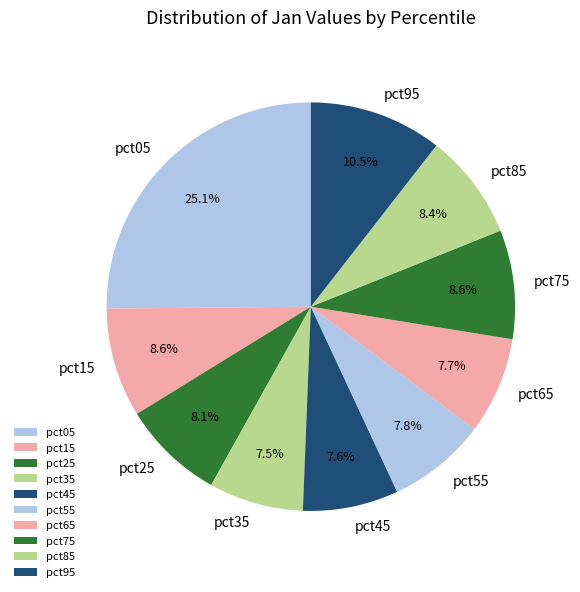

Between pct35 and pct05, which is larger?

pct05